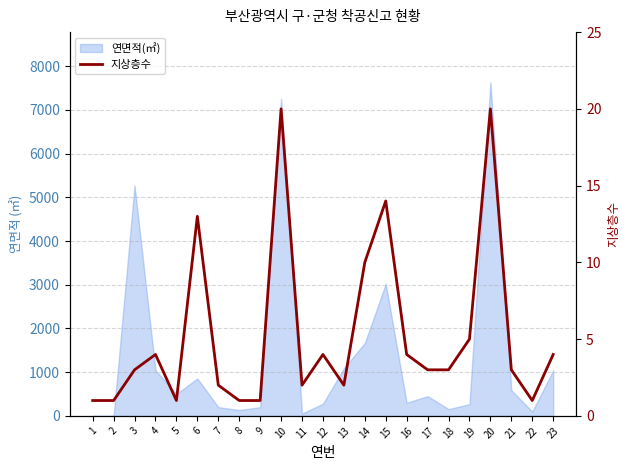

What is the sum of the values at 1 and 20?

21